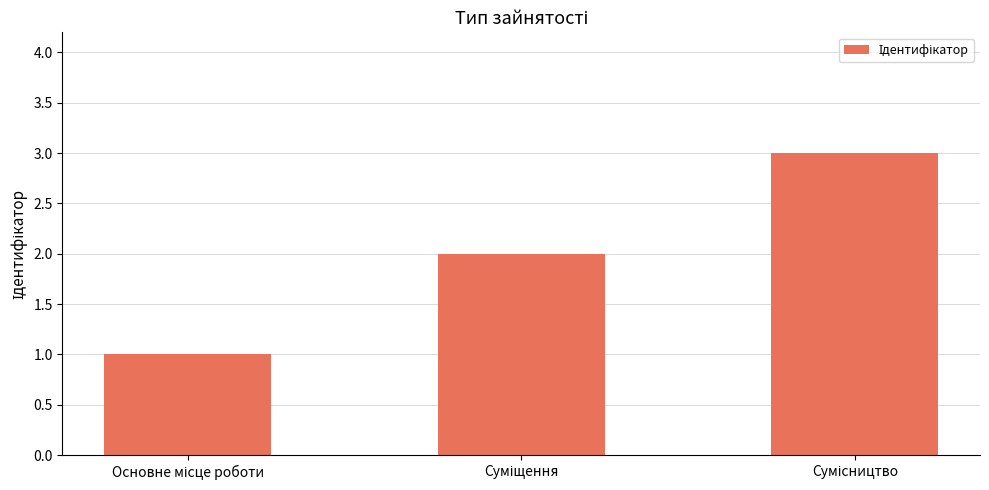

What is the sum of all values?

6